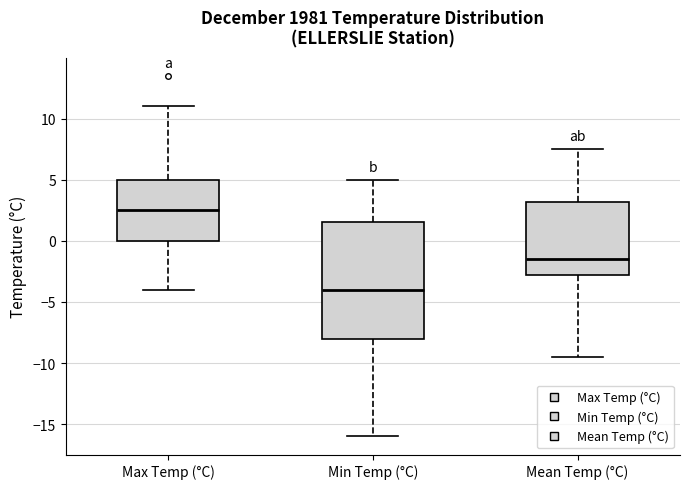

Where does the median line of the box for Min Temp (°C) sit on the y-axis? The values are not printed on the chart, so give them approximately, as read against the axis.

-4.0